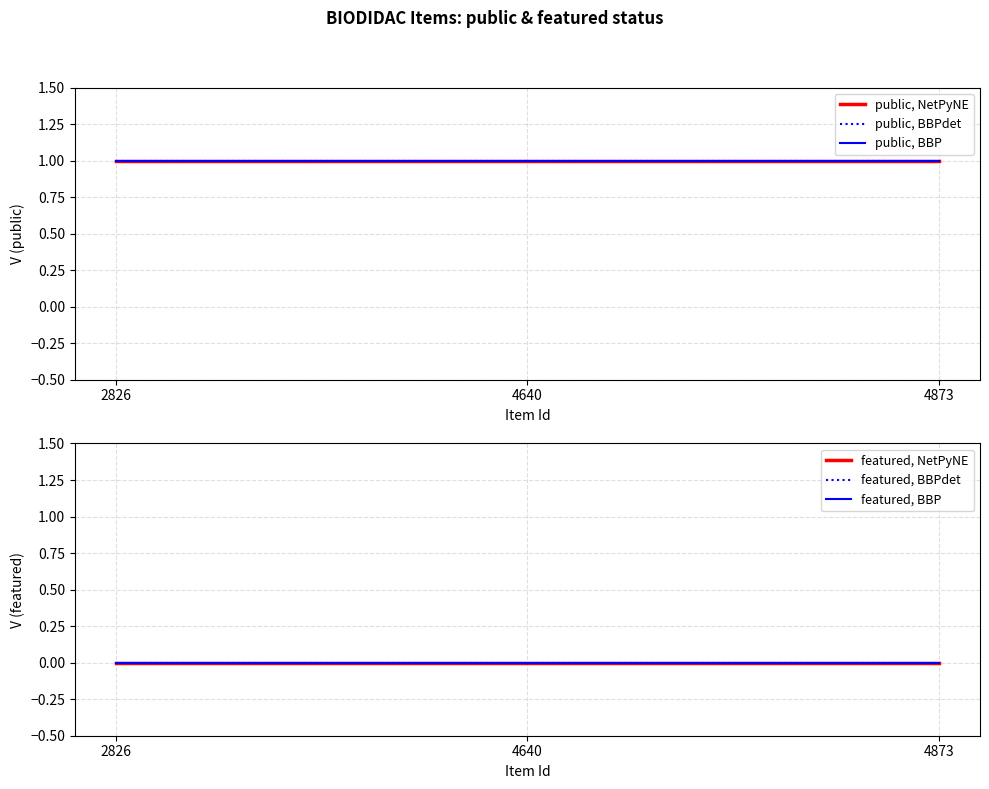

List the series in order of their peak value, highest first.

public, NetPyNE, public, BBPdet, public, BBP, featured, NetPyNE, featured, BBPdet, featured, BBP